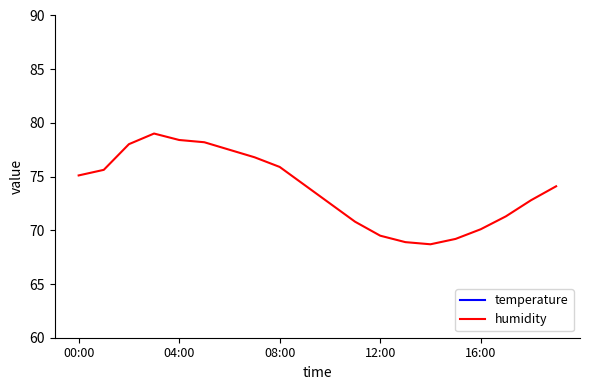

What is the lowest value of the humidity series?

68.7